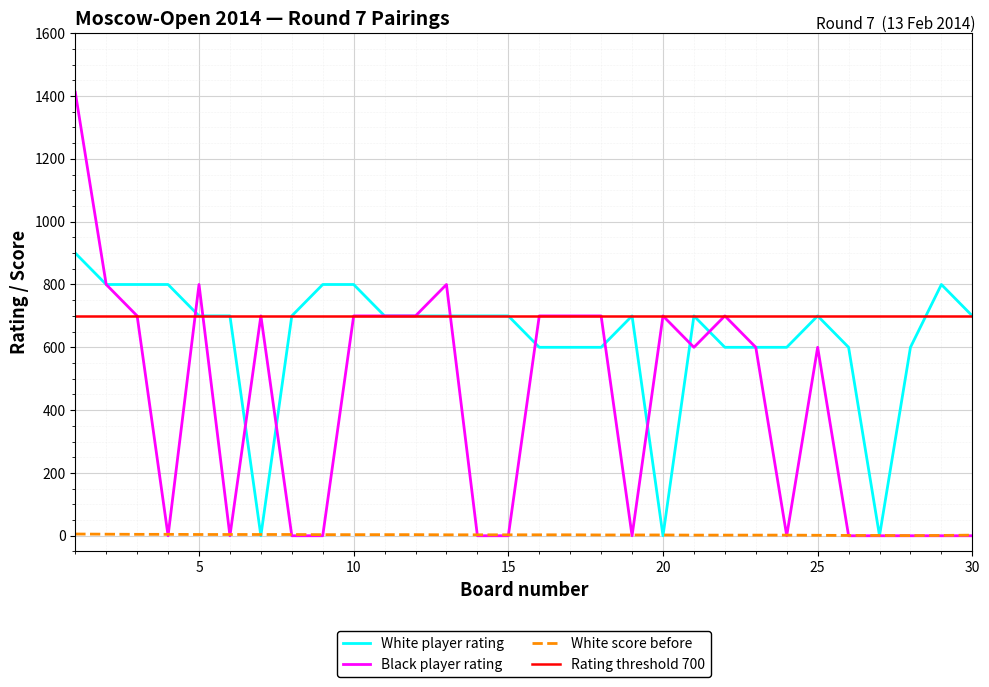

Reading left to right, what are all the values shown in this chart?

White player rating: 1=900.0	2=800.0	3=800.0	4=800.0	5=700.0	6=700.0	7=0.0	8=700.0	9=800.0	10=800.0	11=700.0	12=700.0	13=700.0	14=700.0	15=700.0	16=600.0	17=600.0	18=600.0	19=700.0	20=0.0	21=700.0	22=600.0	23=600.0	24=600.0	25=700.0	26=600.0	27=0.0	28=600.0	29=800.0	30=700.0
Black player rating: 1=1412.0	2=800.0	3=700.0	4=0.0	5=800.0	6=0.0	7=700.0	8=0.0	9=0.0	10=700.0	11=700.0	12=700.0	13=800.0	14=0.0	15=0.0	16=700.0	17=700.0	18=700.0	19=0.0	20=700.0	21=600.0	22=700.0	23=600.0	24=0.0	25=600.0	26=0.0	27=0.0	28=0.0	29=0.0	30=0.0
White score before: 1=5.5	2=5.0	3=4.5	4=4.5	5=4.0	6=4.0	7=4.0	8=4.0	9=3.5	10=3.5	11=3.5	12=3.5	13=3.0	14=3.0	15=3.0	16=3.0	17=3.0	18=2.5	19=2.5	20=2.5	21=2.0	22=2.0	23=2.0	24=2.0	25=1.5	26=1.0	27=1.0	28=0.5	29=1.0	30=2.0